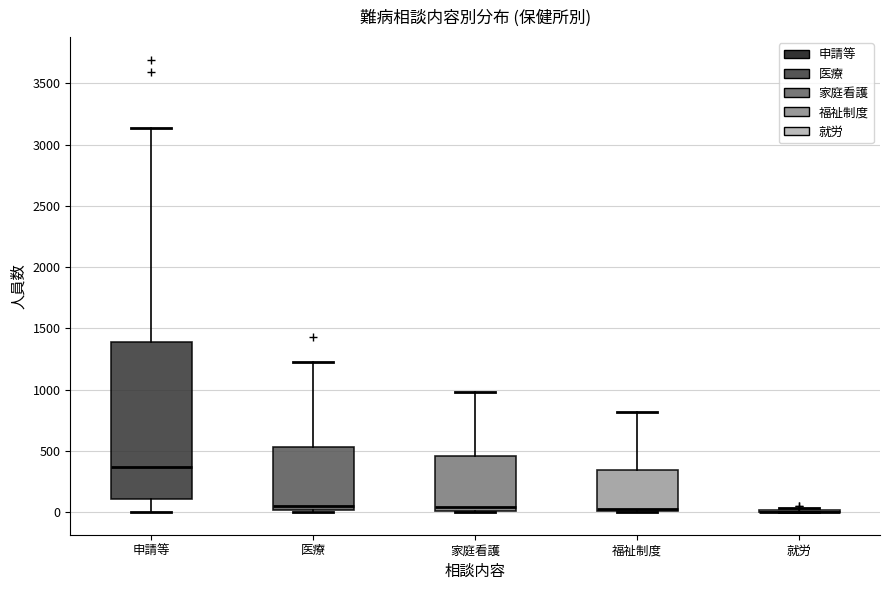

Reading left to right, read every box against the y-axis: the position of its median line, the range the box covers, and the ends of its whiskers. The values are not printed on the chart, so give them approximately, as read against the axis.

申請等: median 350, box 100 to 1400, whiskers 0 to 3150
医療: median 50, box 0 to 550, whiskers 0 (just below the box's lower edge) to 1250
家庭看護: median 50, box 0 to 450, whiskers 0 to 1000
福祉制度: median 50, box 0 to 350, whiskers 0 to 800
就労: box collapsed to a line at 0, whiskers 0 to 50